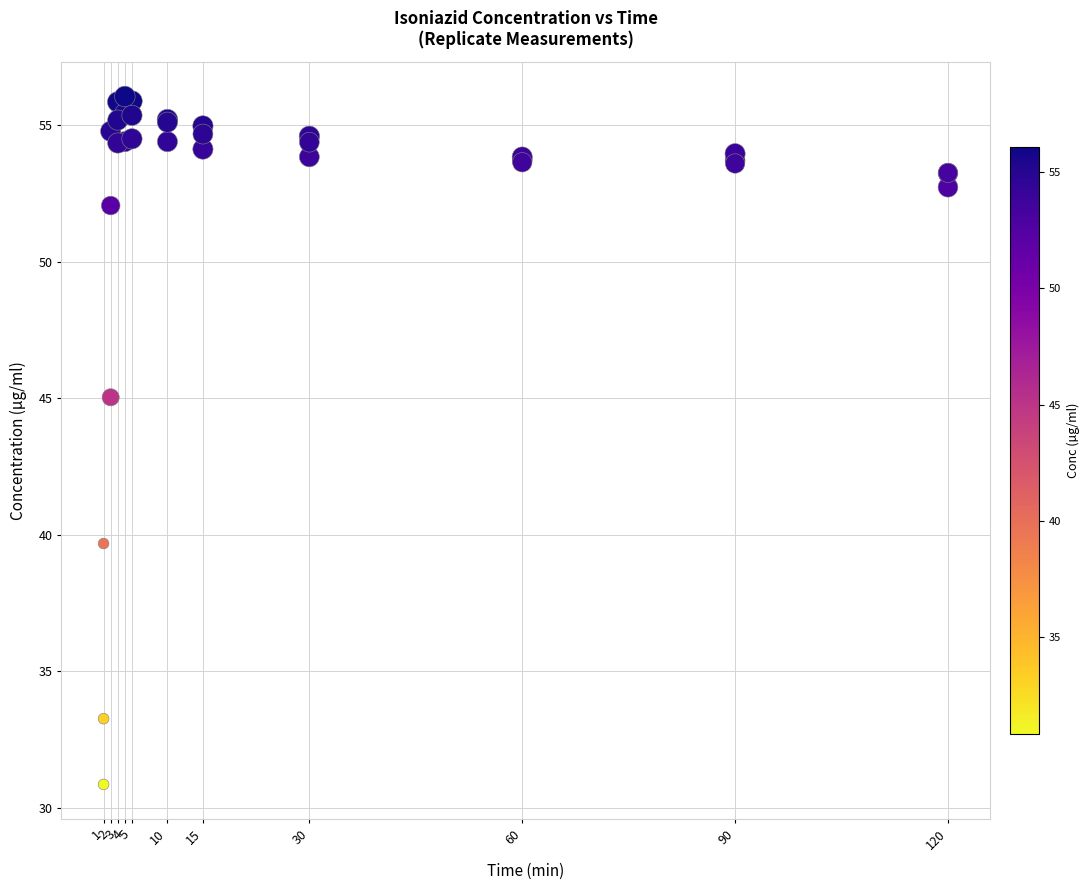

In the Replicate 1 series, what Y value is closest to 44?

53.3